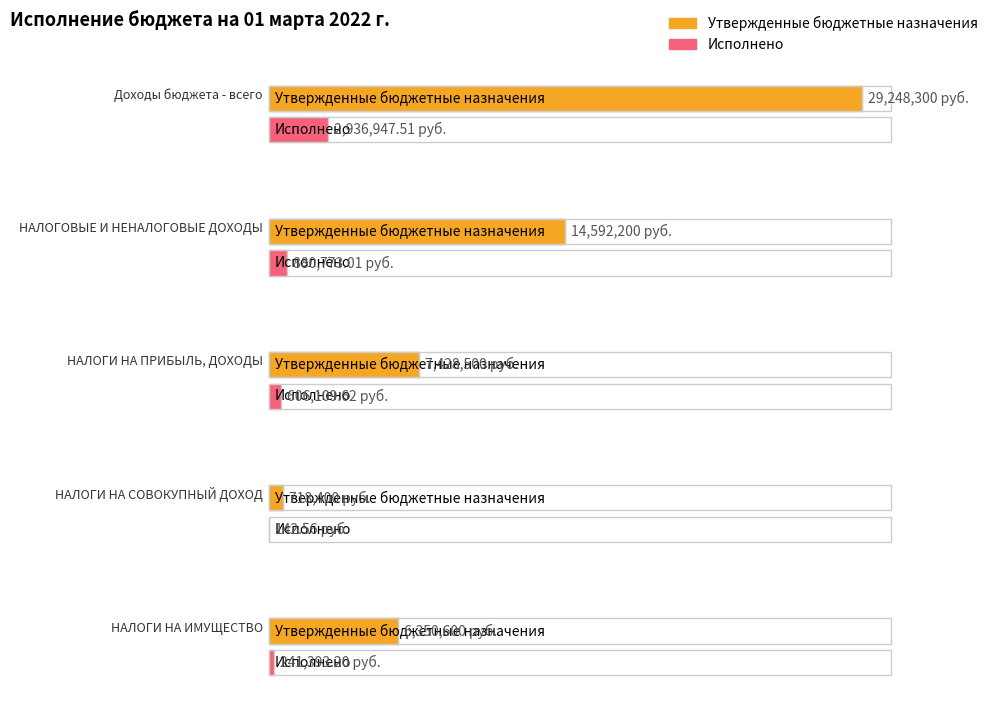

What is the label of the 4th bar from the left?

НАЛОГИ НА СОВОКУПНЫЙ ДОХОД